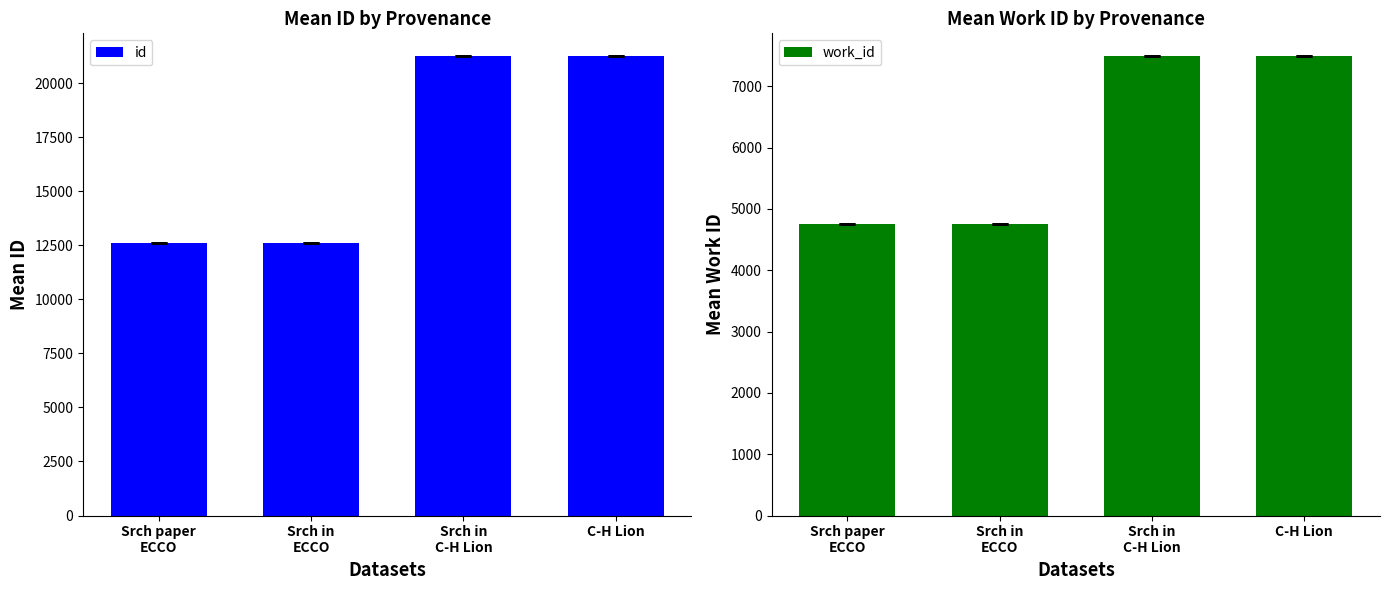

Which series has the widest spread of values?

id